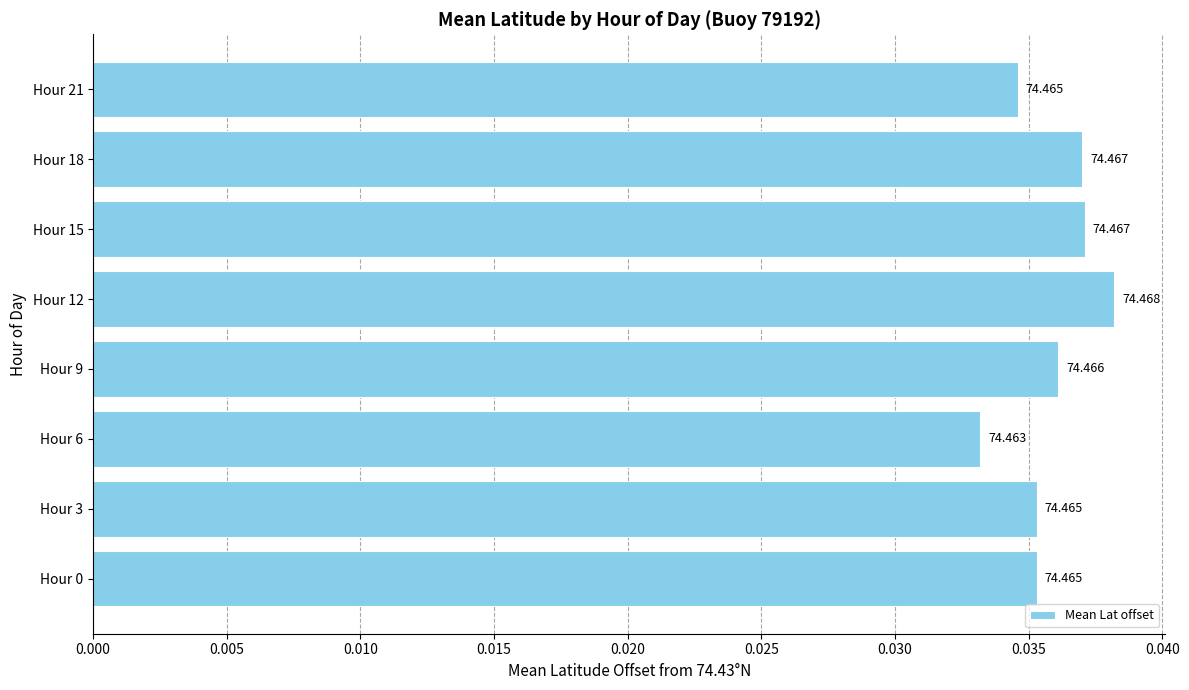

How many bars are there in total?

8